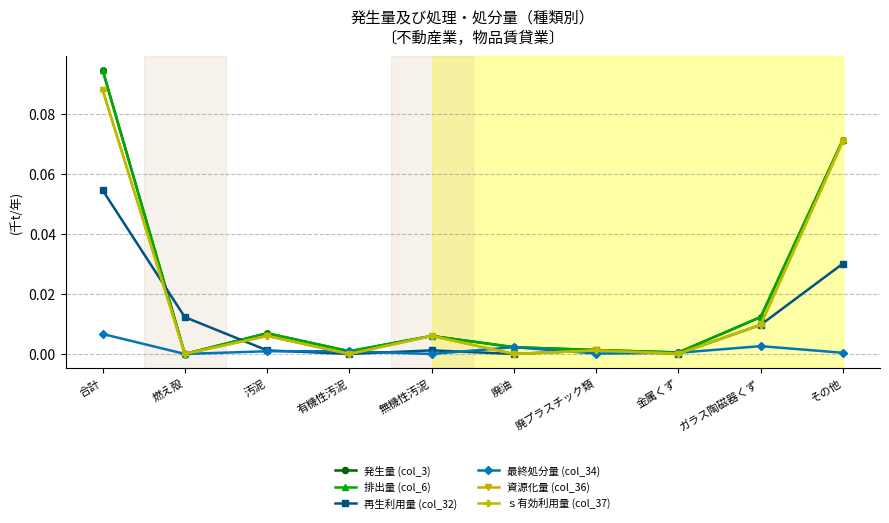

True or false: ｓ有効利用量 (col_37) has a value of 0.0 at 金属くず.

True